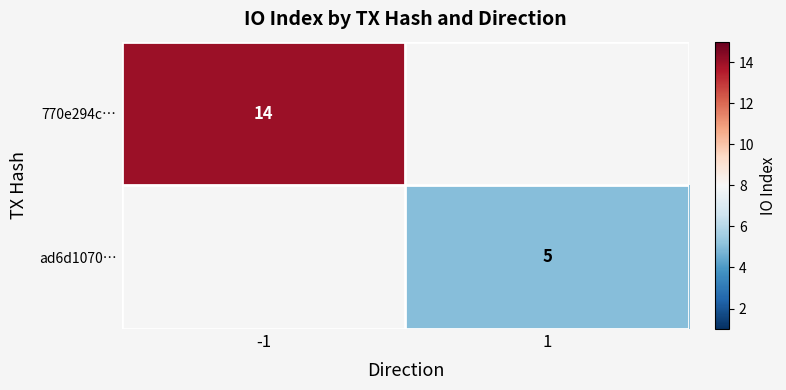

Count the number of data series in this chart.

2